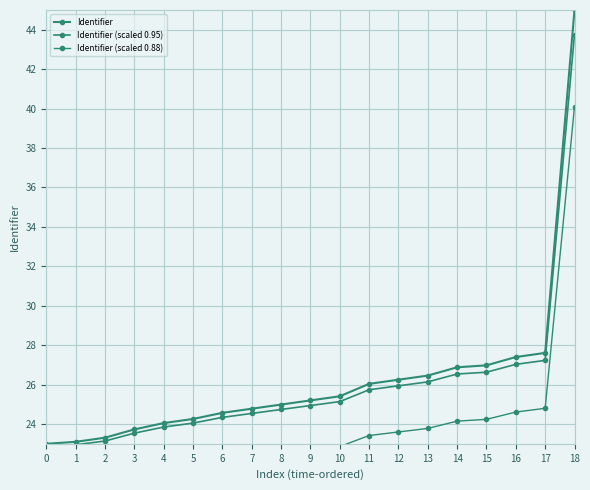

What is the average value of the Identifier (scaled 0.88) series?

23.6